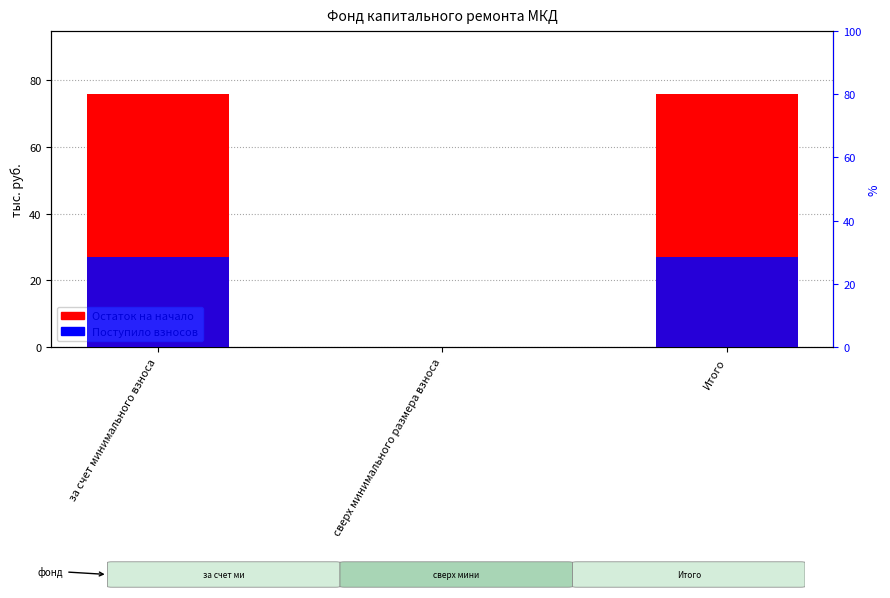

What are all the series names shown in the legend?

Остаток на начало, Поступило взносов